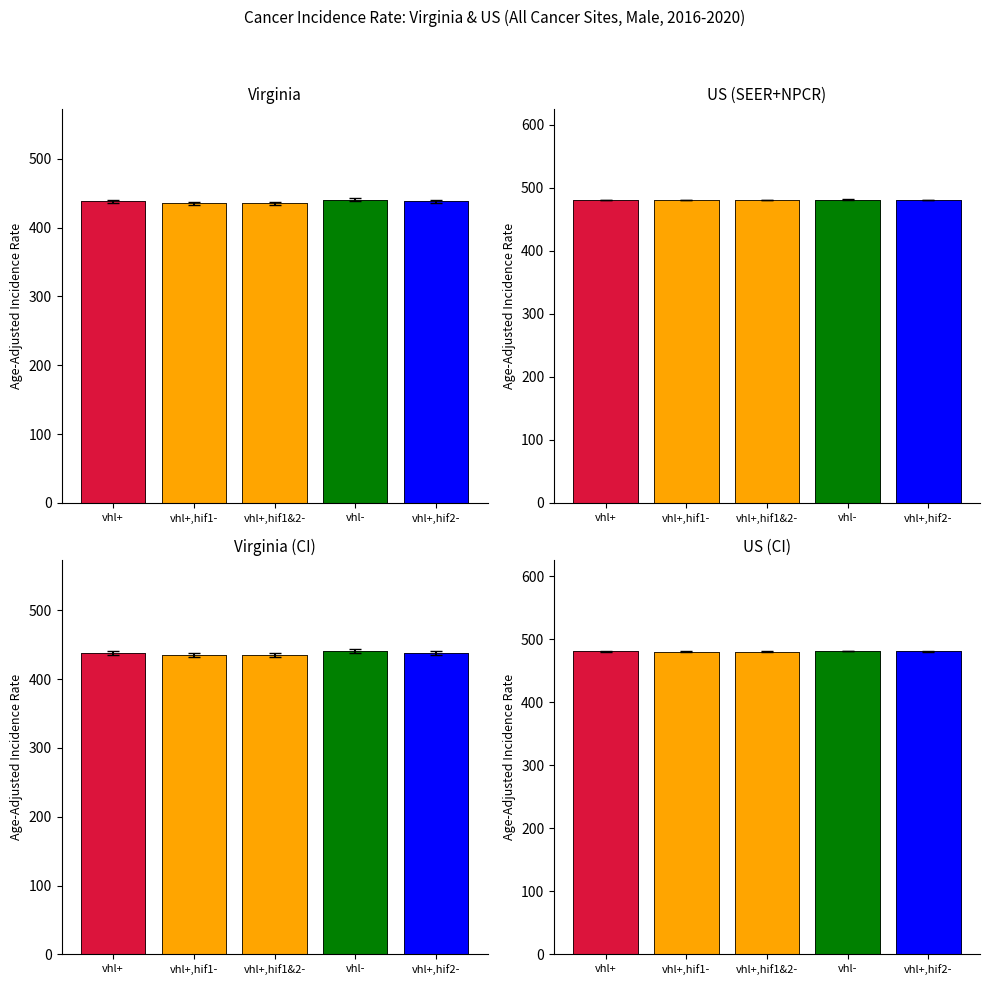

How many US (SEER+NPCR) values are between 480 and 481?

4